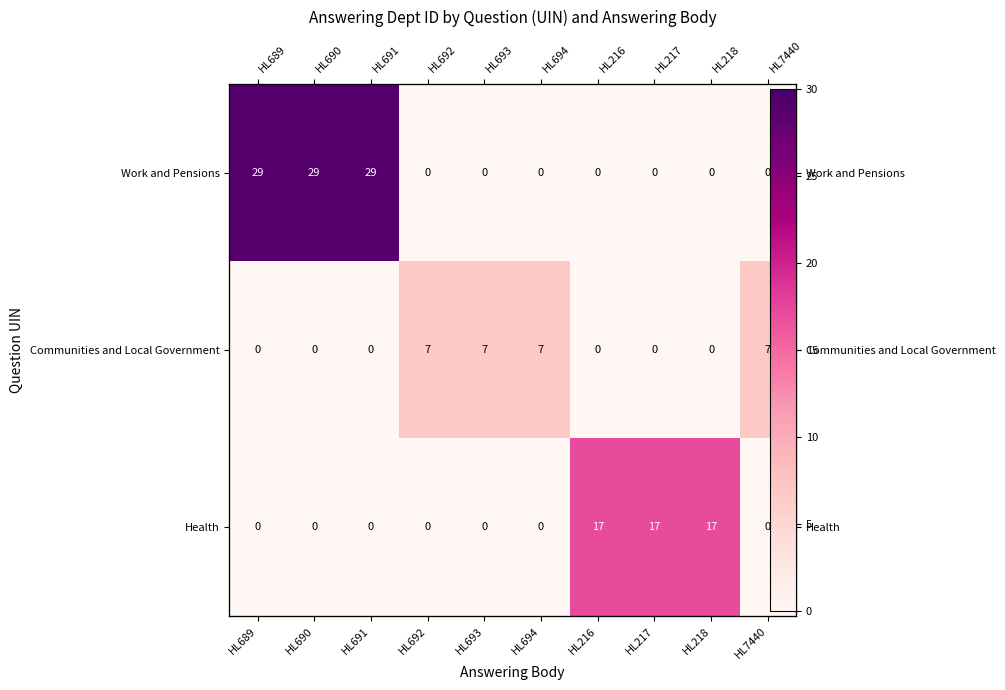

Count the number of data series in this chart.

3